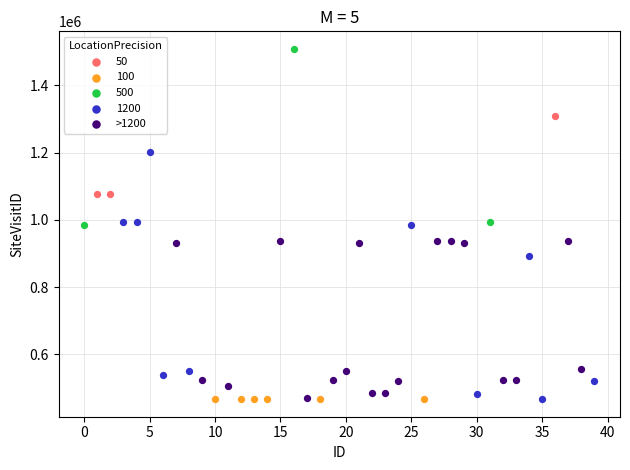

Which series has the largest Y range (max minus min)?

1200